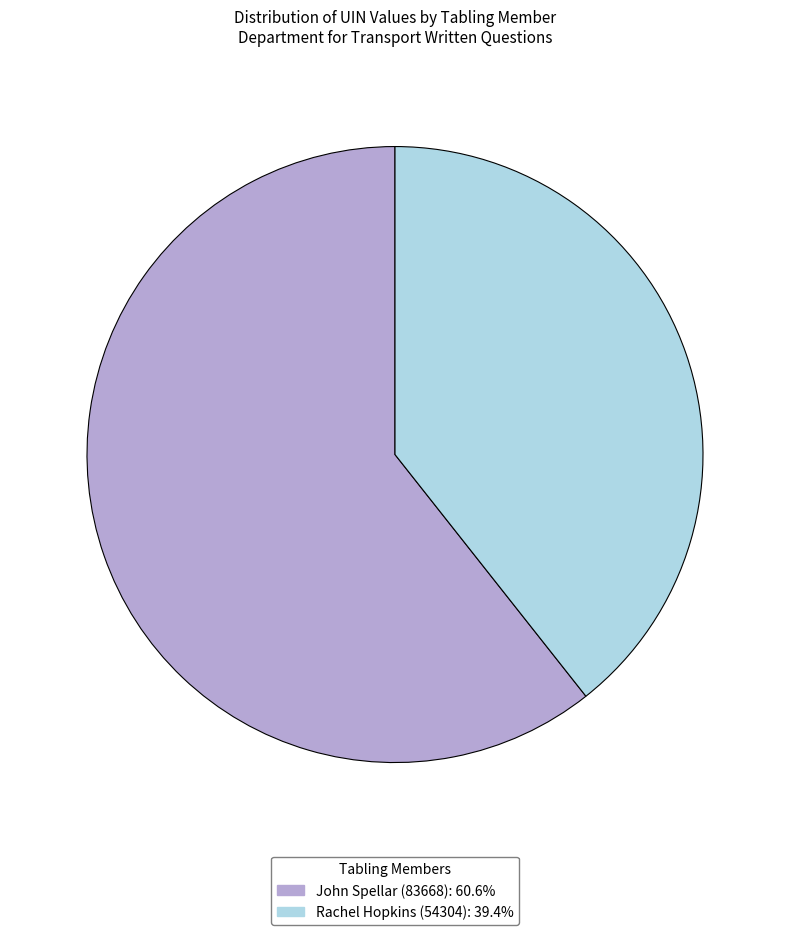

How many segments does this pie chart have?

2